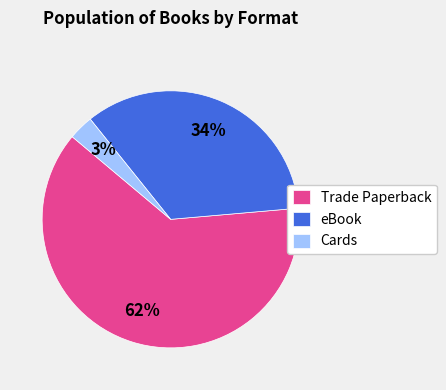

To the nearest percent, what is the combined percentage of Trade Paperback and eBook?

97%